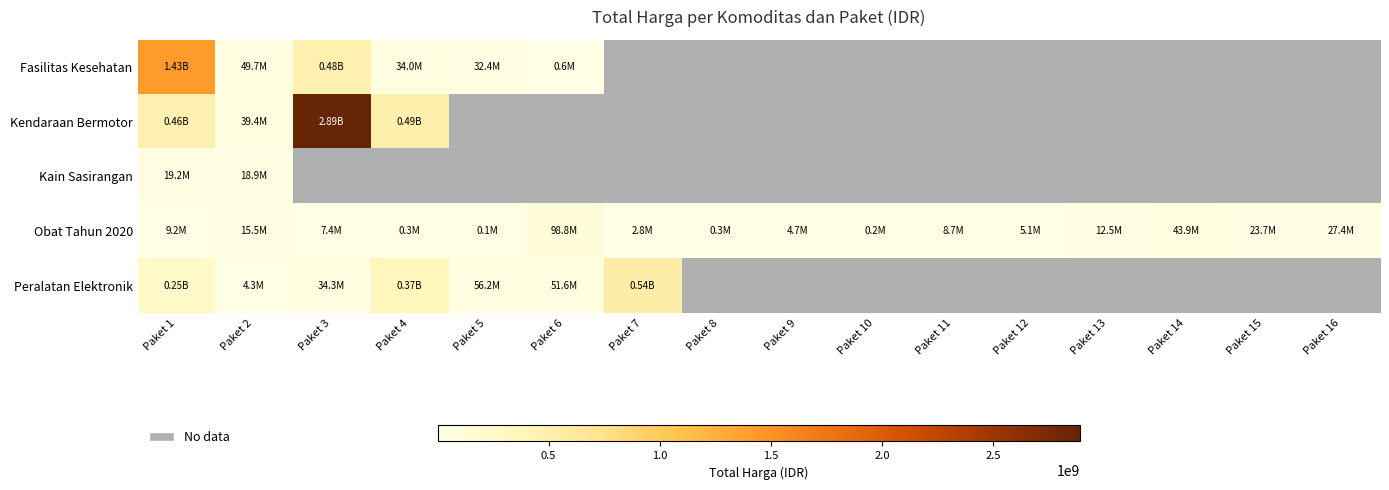

True or false: Peralatan Elektronik has a value of 6951084.8 at Paket 3.

False